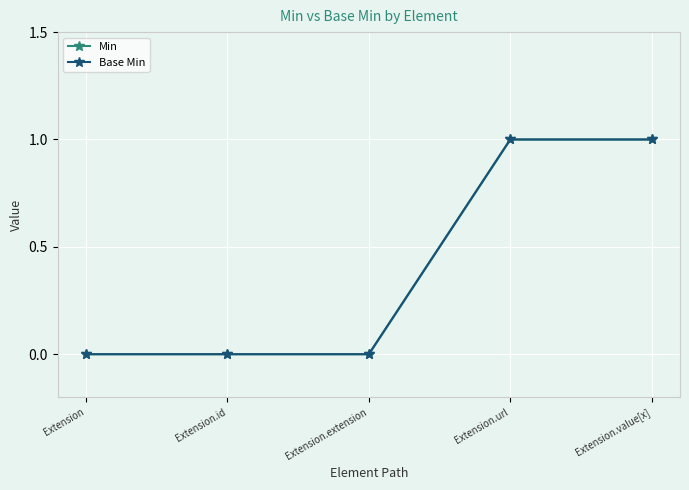

Count the Min values in the range 0 to 1.

5